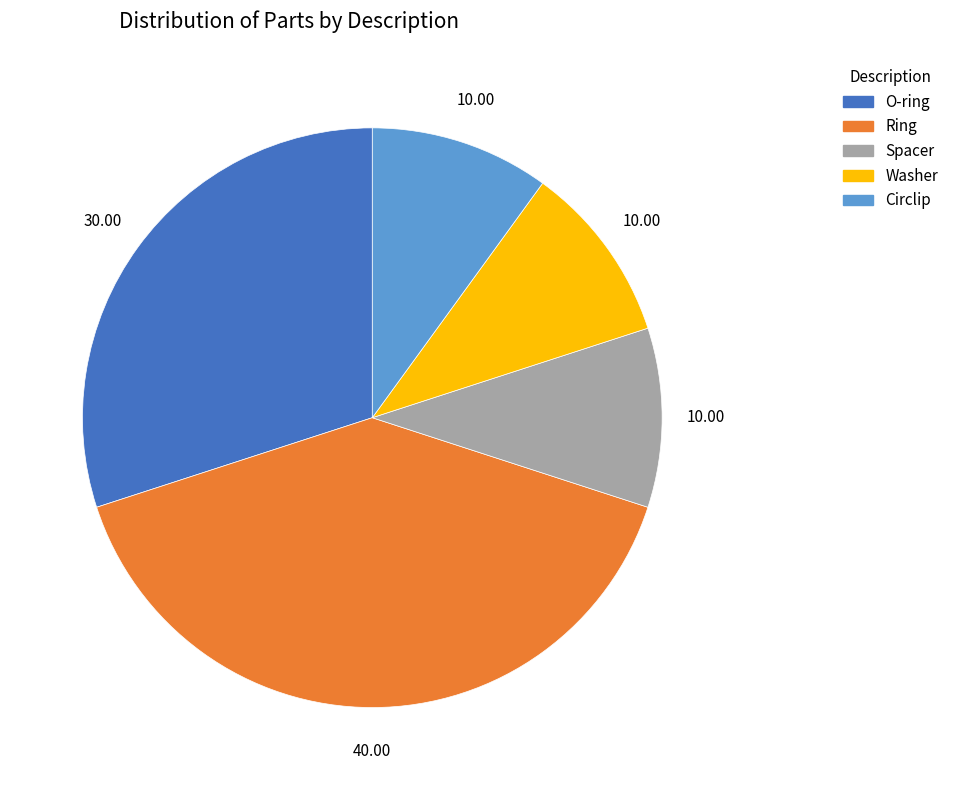

Is the sum of Ring and O-ring greater than half?

Yes